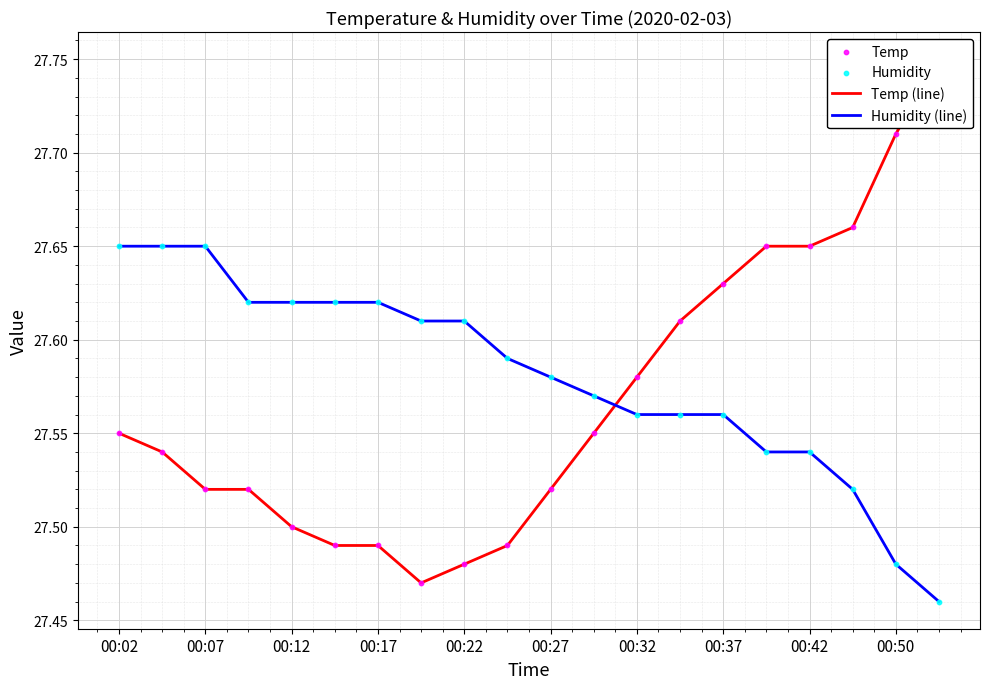

Which series has the largest Y range (max minus min)?

Temp (line)